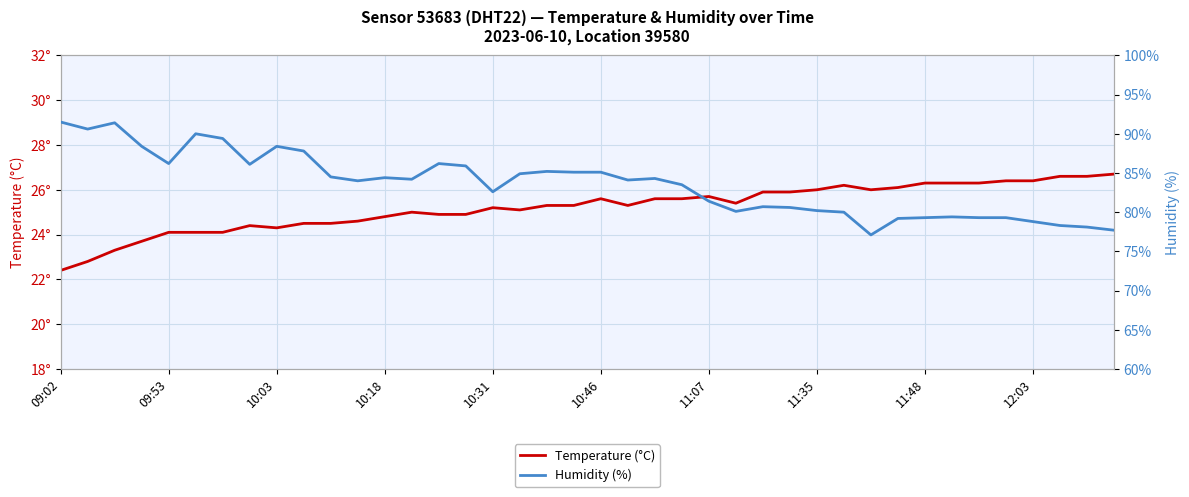

What are all the series names shown in the legend?

Temperature (°C), Humidity (%)